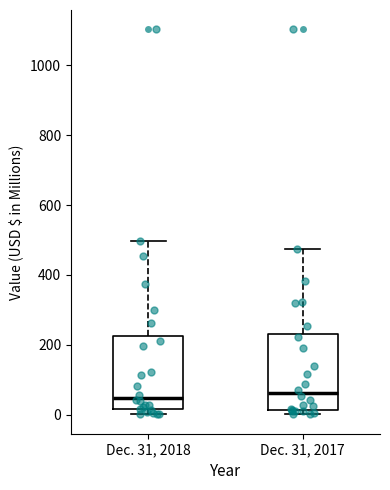

Where does the median line of the box for Dec. 31, 2018 sit on the y-axis? The values are not printed on the chart, so give them approximately, as read against the axis.

40